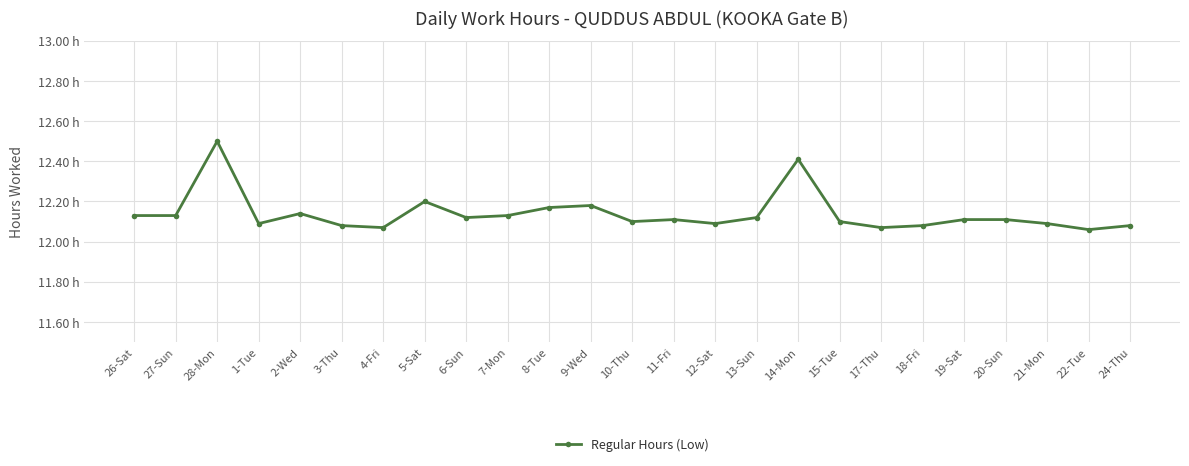

Does the chart have visible grid lines?

Yes